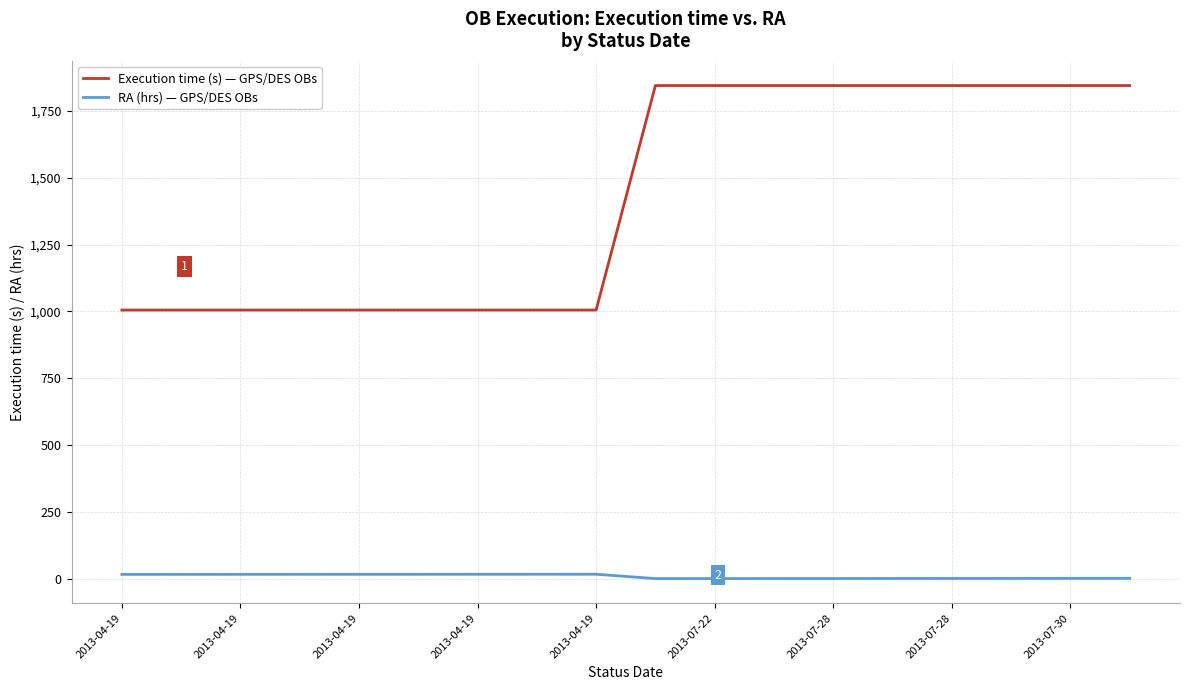

True or false: Execution time (s) — GPS/DES OBs and RA (hrs) — GPS/DES OBs intersect in this chart.

False